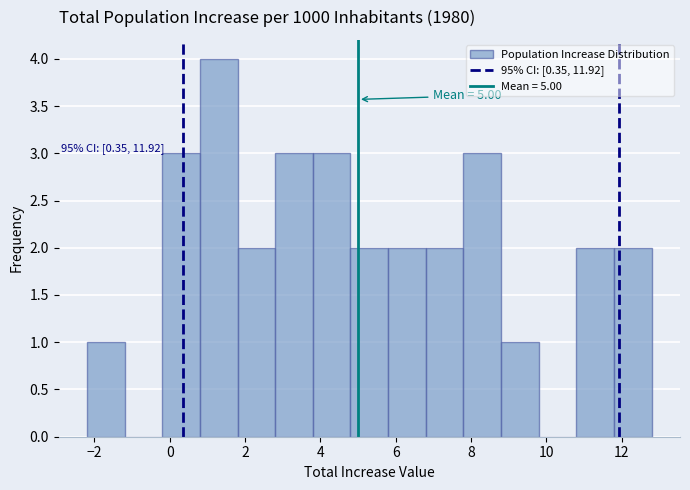

Which range on the x-axis has the tallest bar?

0.8 to 1.8